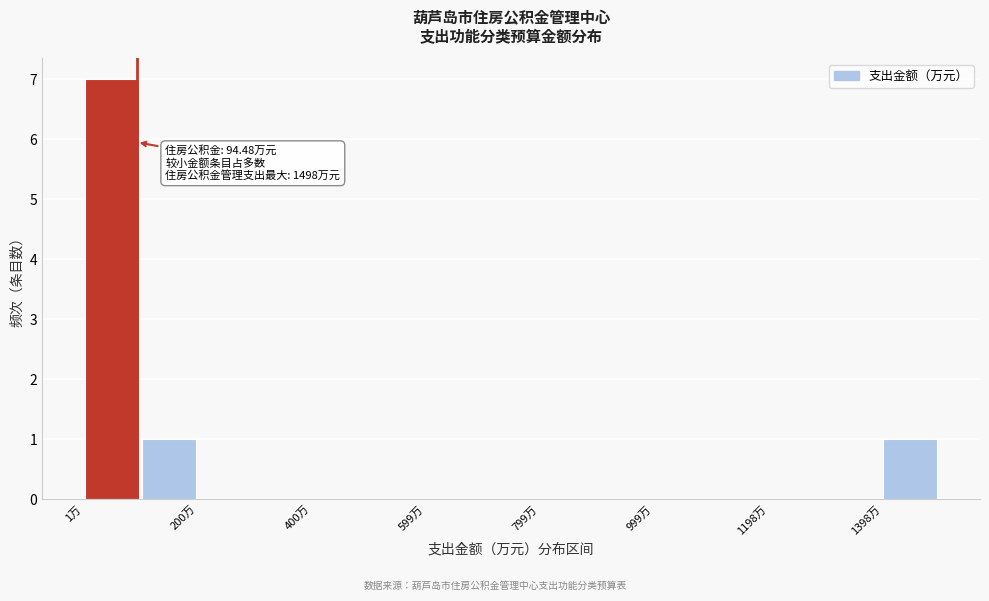

Over which range of the x-axis is the bar tallest?

0 to 100